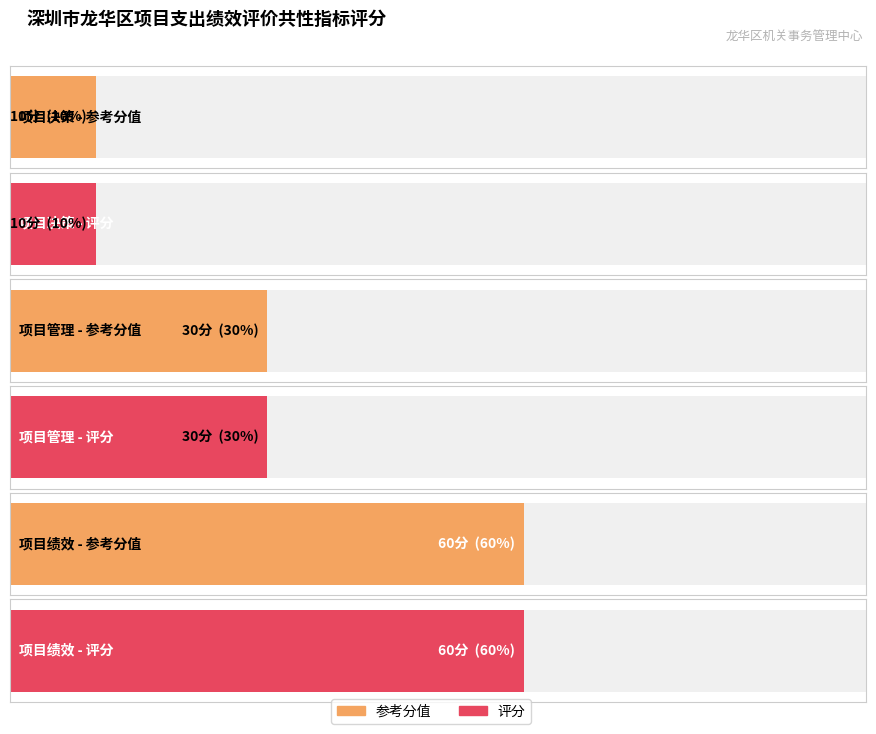

What is the highest value of the 评分 series?

60